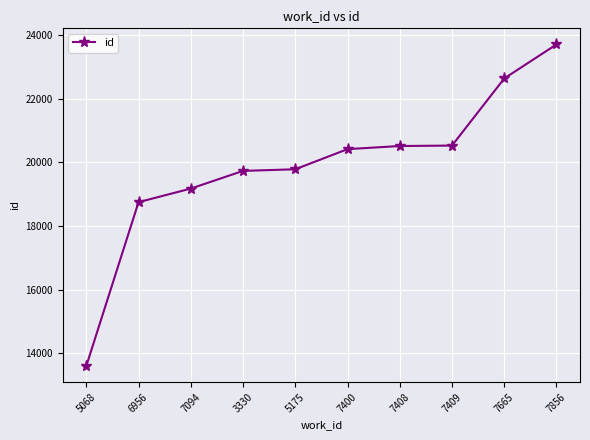

Approximately how many times larger is the value at 7856 compared to 3330?

1.2